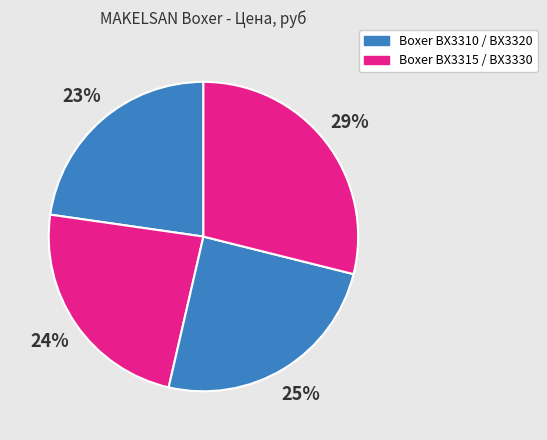

Count the number of slices in the pie.

4